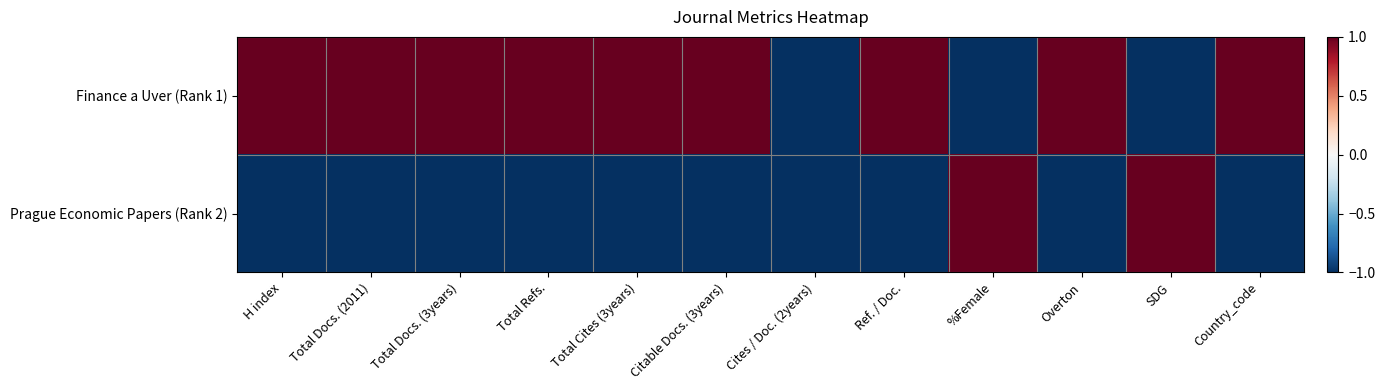

What is the maximum value shown in the chart?

1